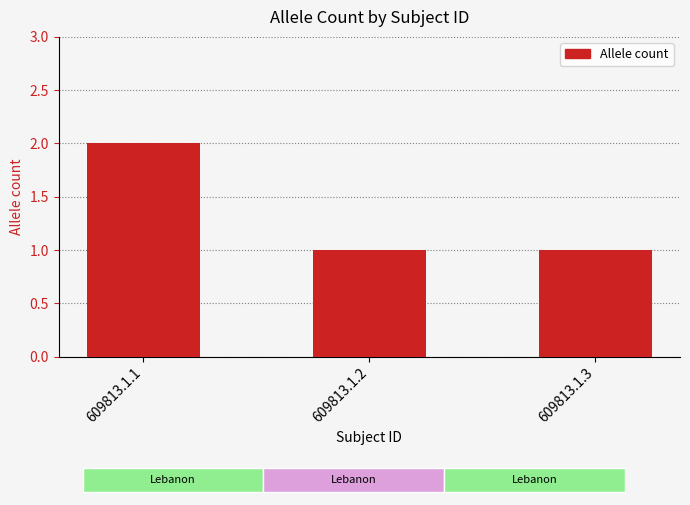

What is the value of the 3rd bar from the left?

1